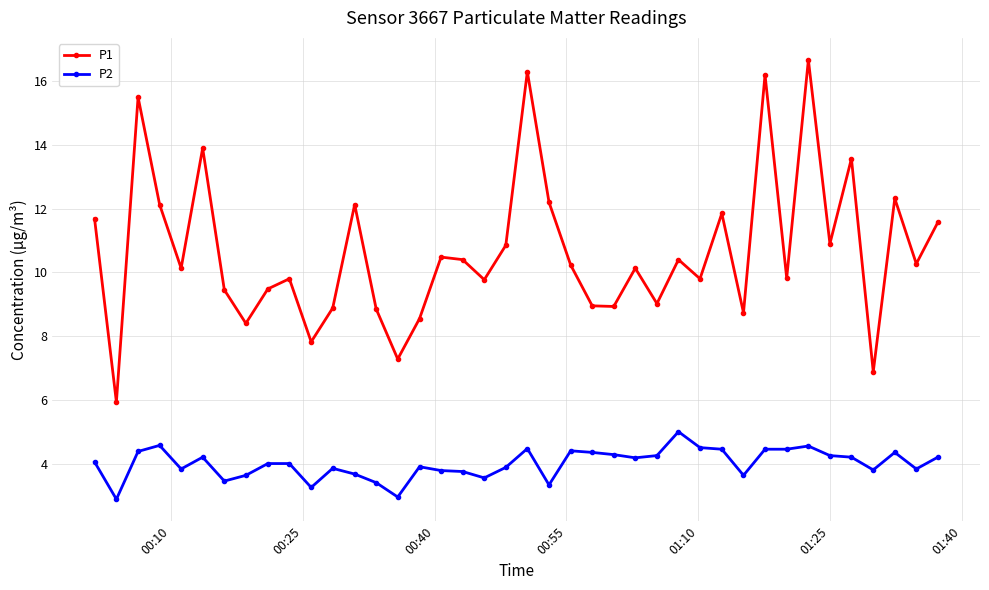

In P1, how many points are lower than both neighbors (excluding endpoints)?

14